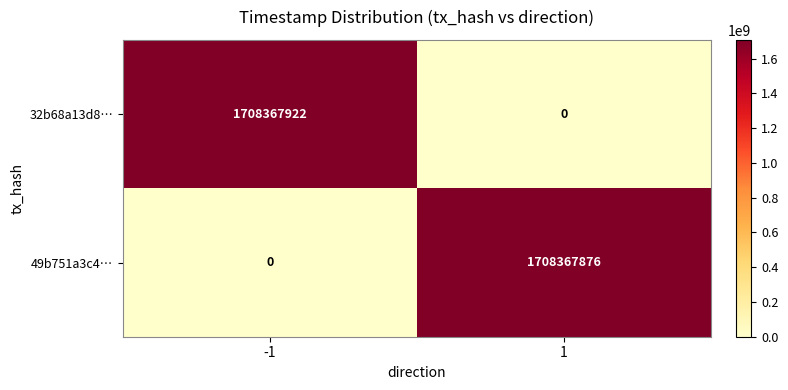

What is the difference between the maximum and minimum values in the 32b68a13d8… series?

1708367922